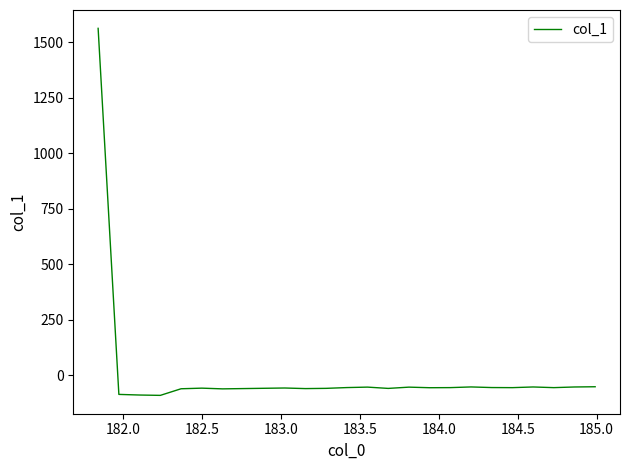

What is the greatest value displayed?

1563.8